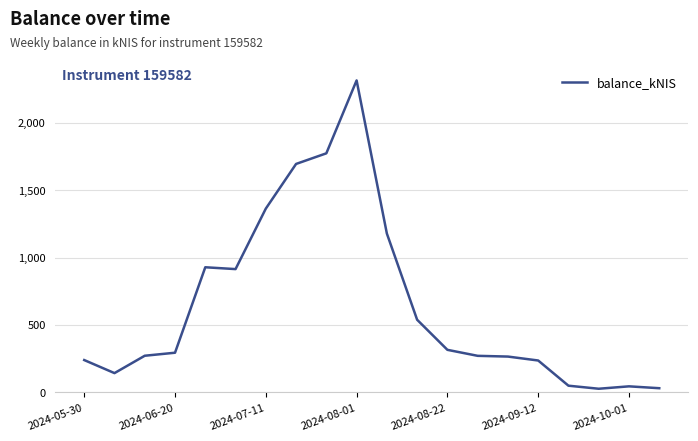

What is the sum of all values?

12889.5